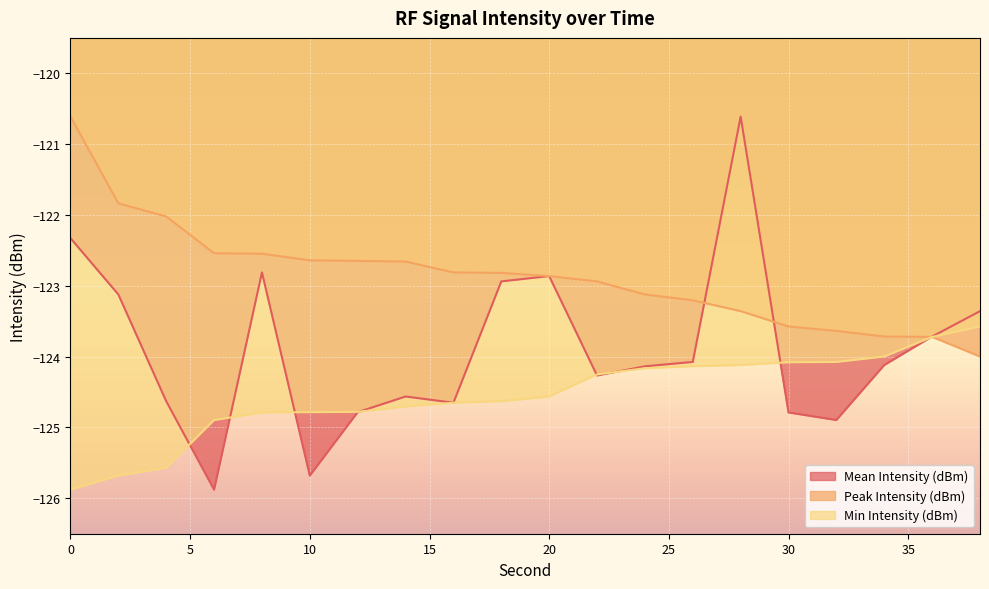

True or false: Min Intensity (dBm) has a value of -124.9 at 6.

True